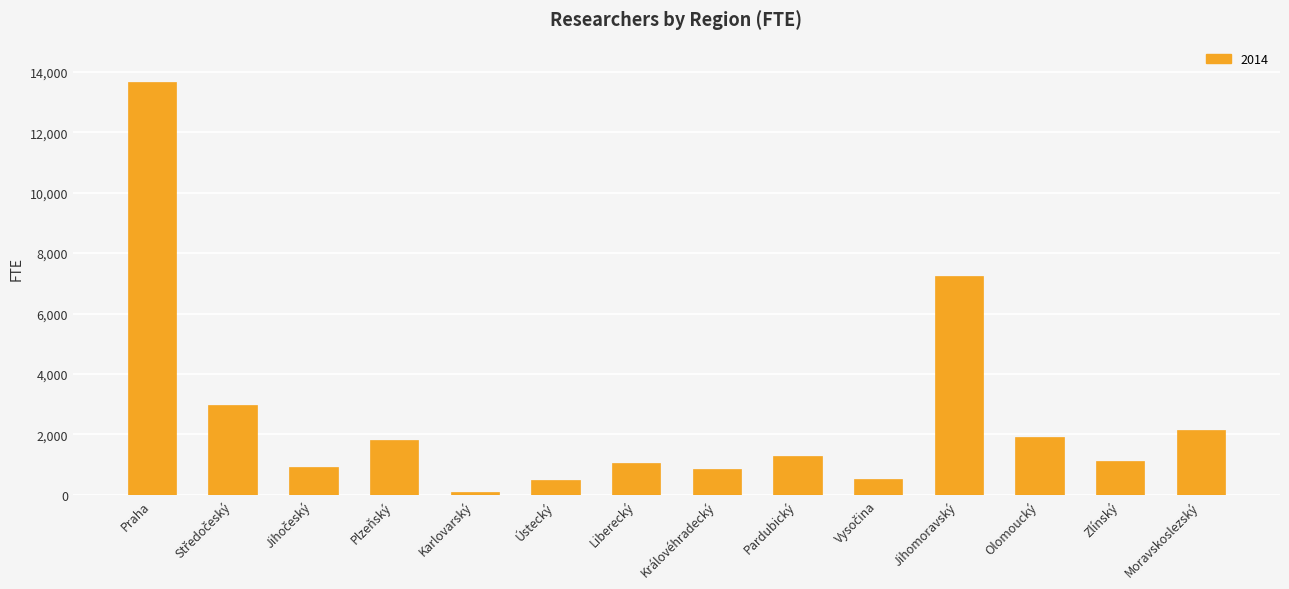

What is the label of the 8th bar from the right?

Liberecký